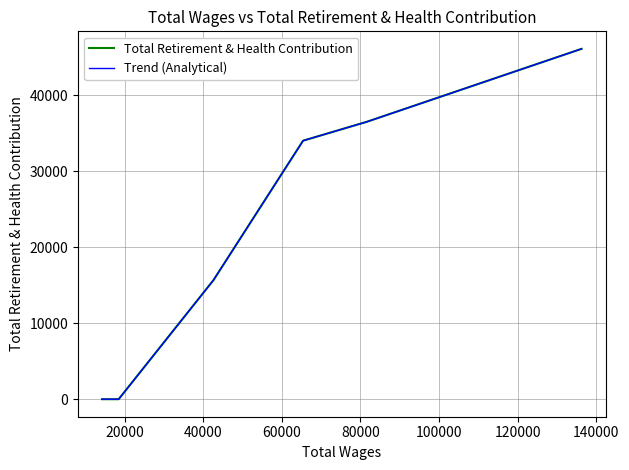

Is this an area chart (filled region under the line)?

No